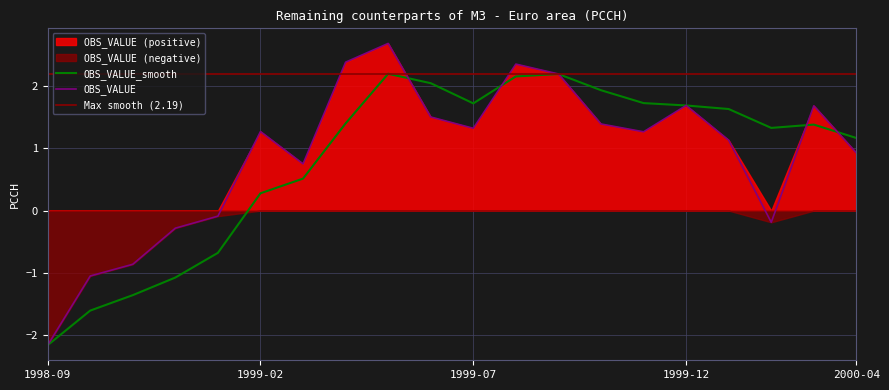

Reading left to right, transcribe all the data shown in this chart.

OBS_VALUE: -2.2	-1.0	-0.9	-0.3	-0.1	1.3	0.7	2.4	2.7	1.5	1.3	2.3	2.2	1.4	1.3	1.7	1.1	-0.2	1.7	0.9
OBS_VALUE_smooth: -2.2	-1.6	-1.4	-1.1	-0.7	0.3	0.5	1.4	2.2	2.0	1.7	2.1	2.2	1.9	1.7	1.7	1.6	1.3	1.4	1.2